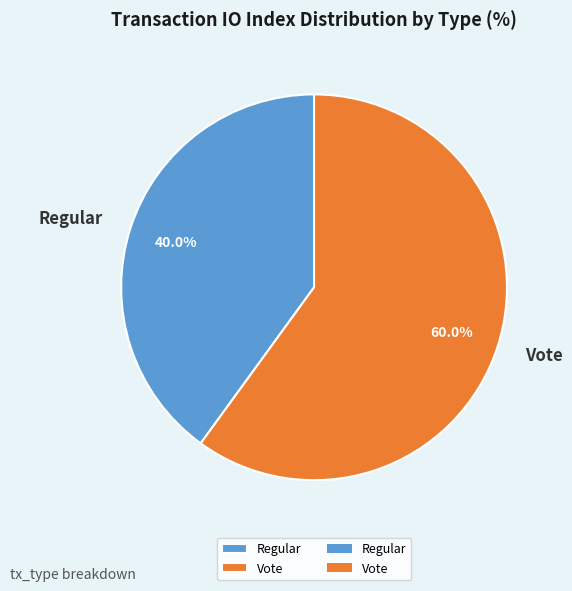

To the nearest percent, what is the difference between the largest and smallest slice percentages?

20%